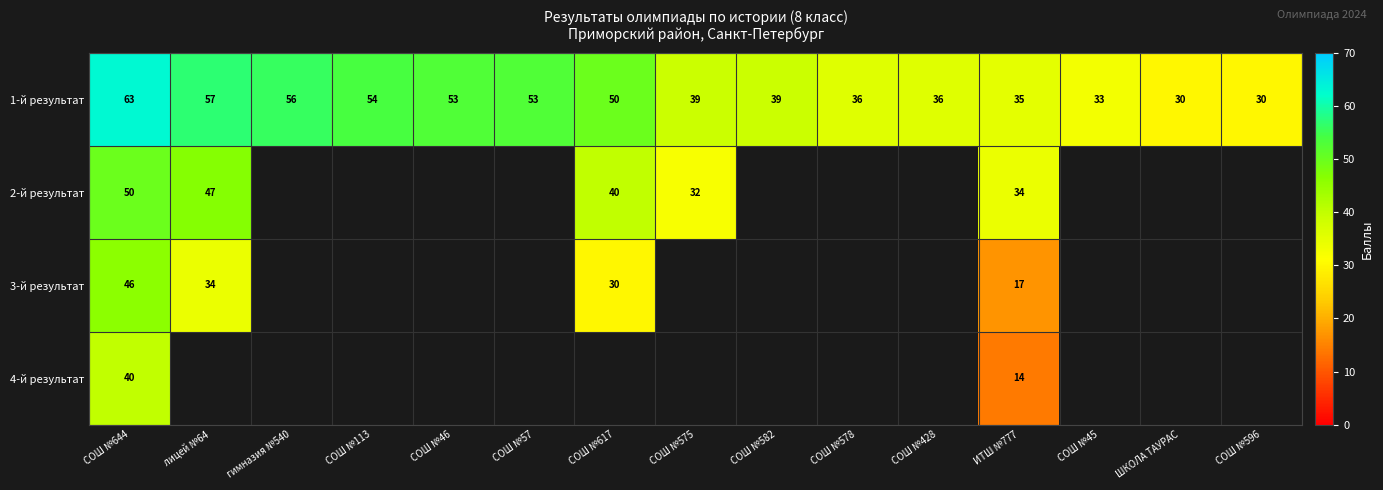

Which category has the highest value across all series?

СОШ №644